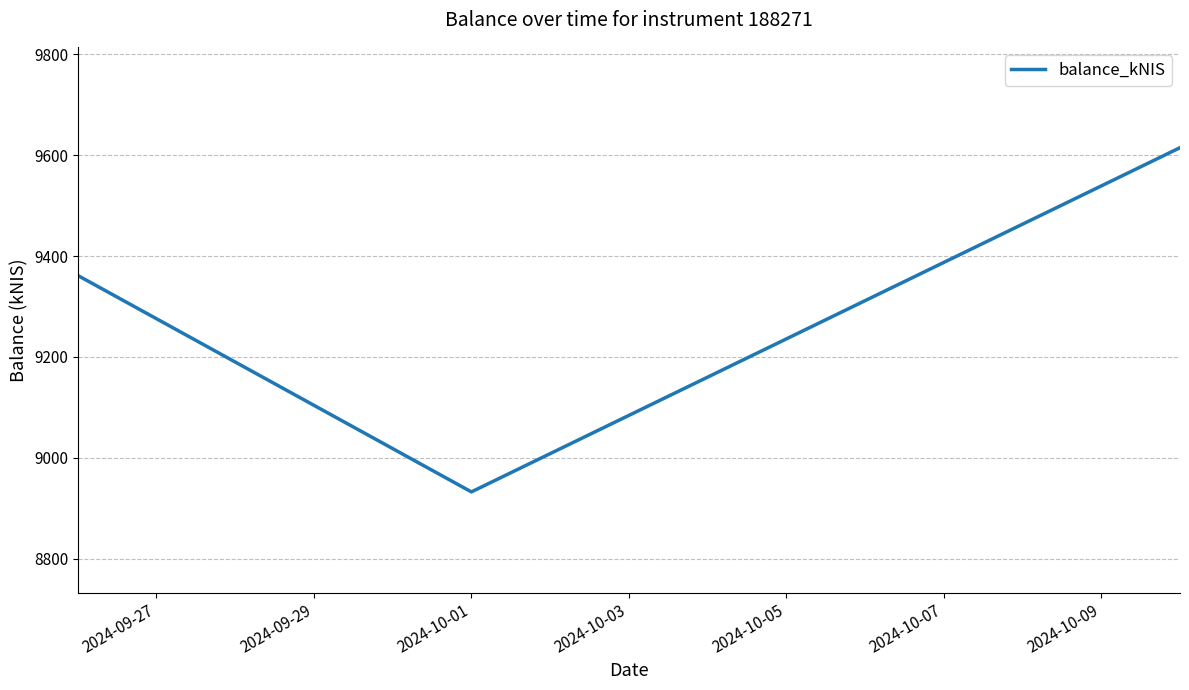

What is the minimum value shown in the chart?

8932.5